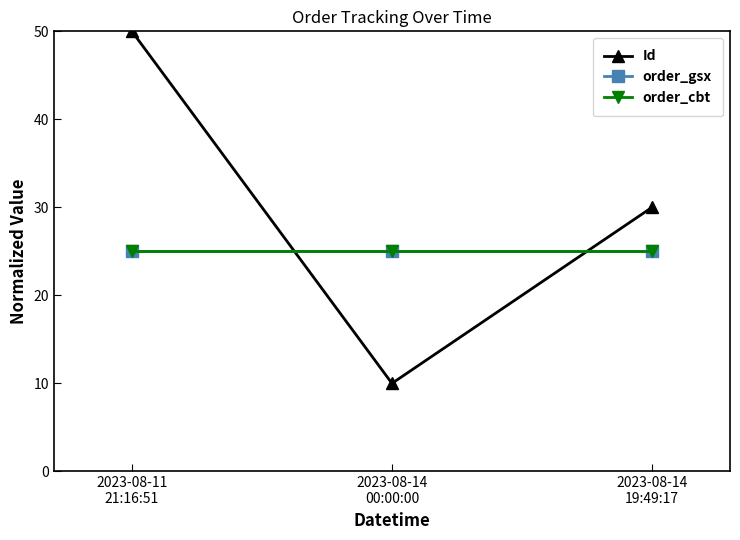

Does the chart have visible grid lines?

No